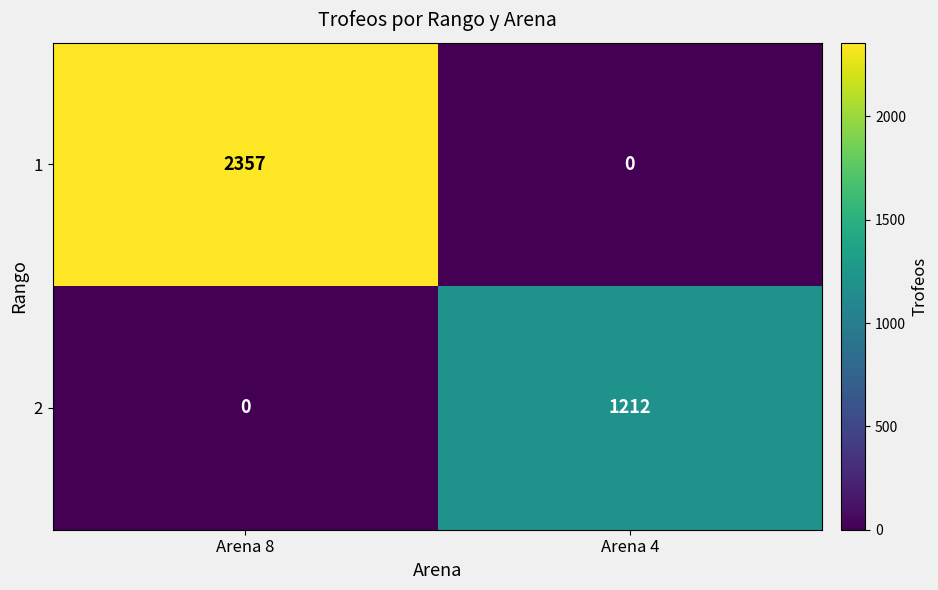

What is the difference between the 2 values at Arena 4 and Arena 8?

1212